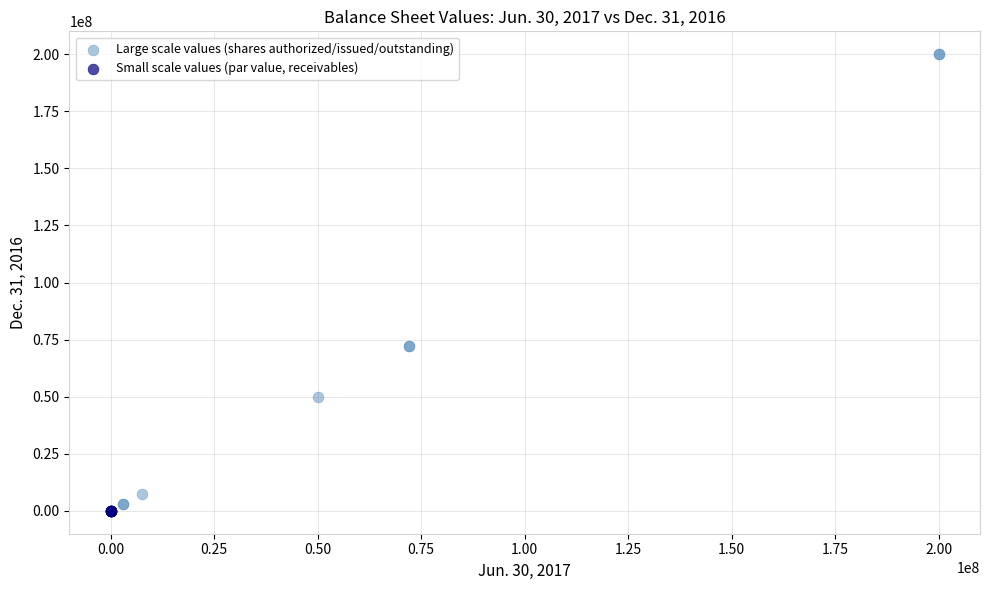

Which series reaches the minimum Y coordinate?

Small scale values (par value, receivables)